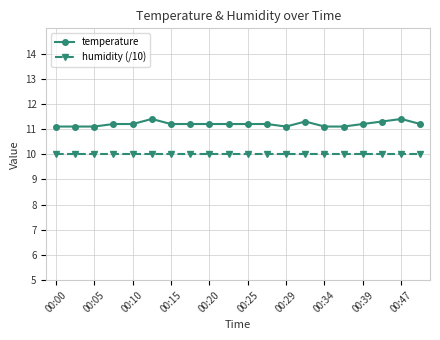

How many lines are shown in the chart?

2